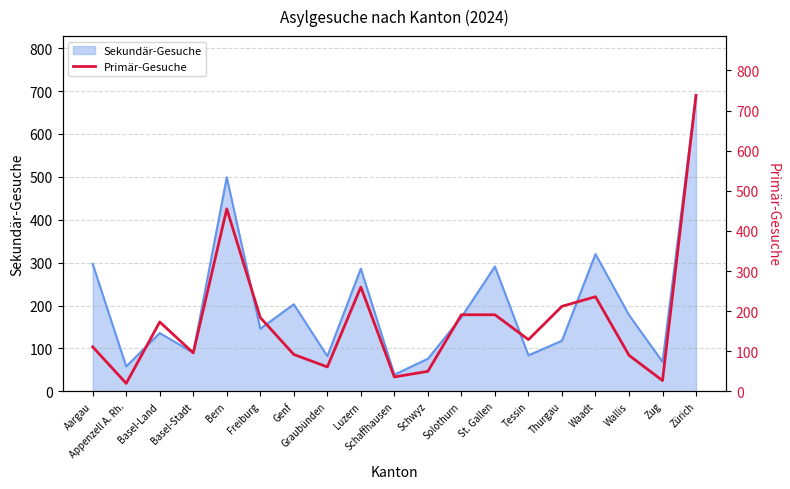

True or false: the data shows 150 at Genf.

False